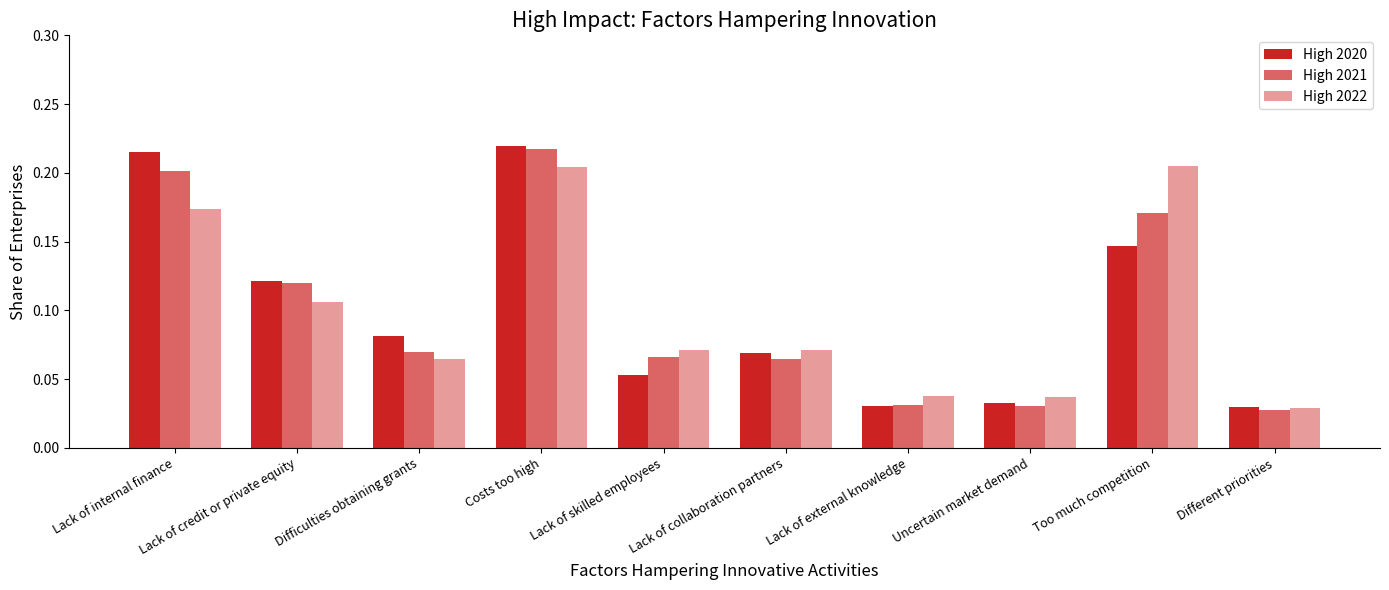

How many distinct data groups are displayed?

3